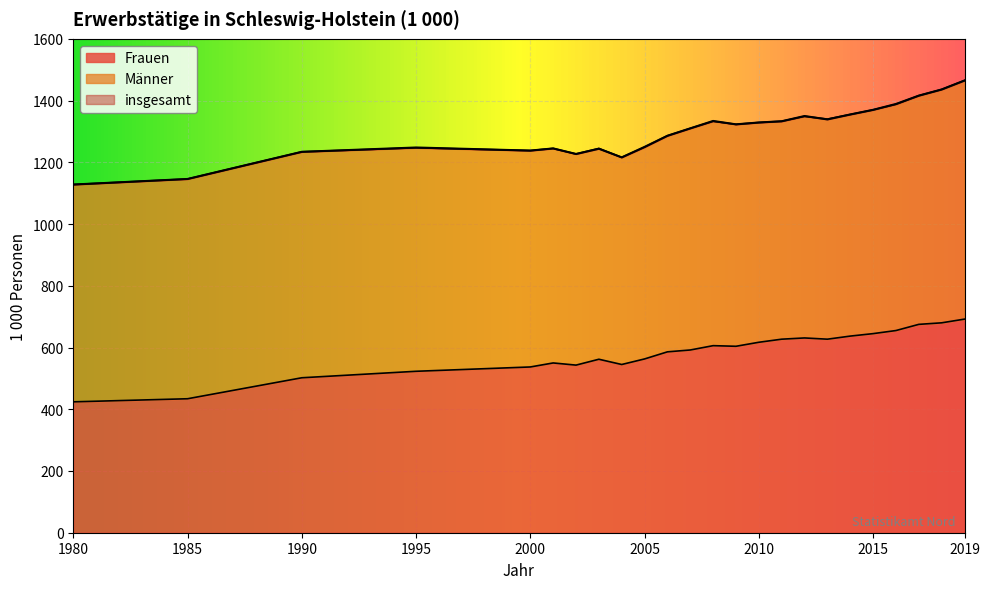

Which series has the largest total across all categories?

insgesamt